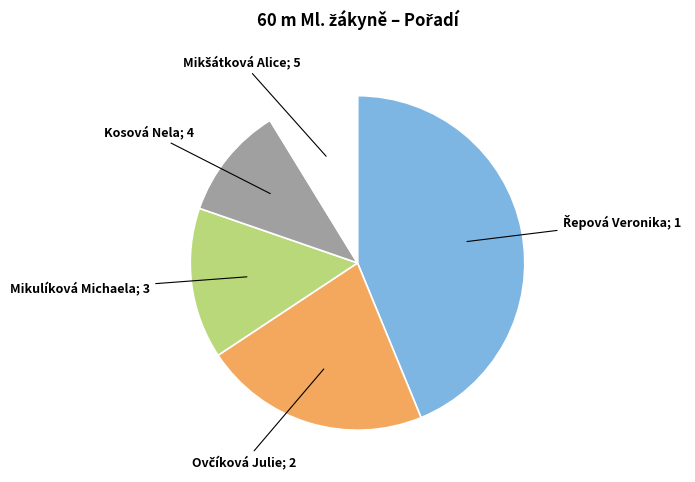

Is there any slice that represents more than half of the pie?

No